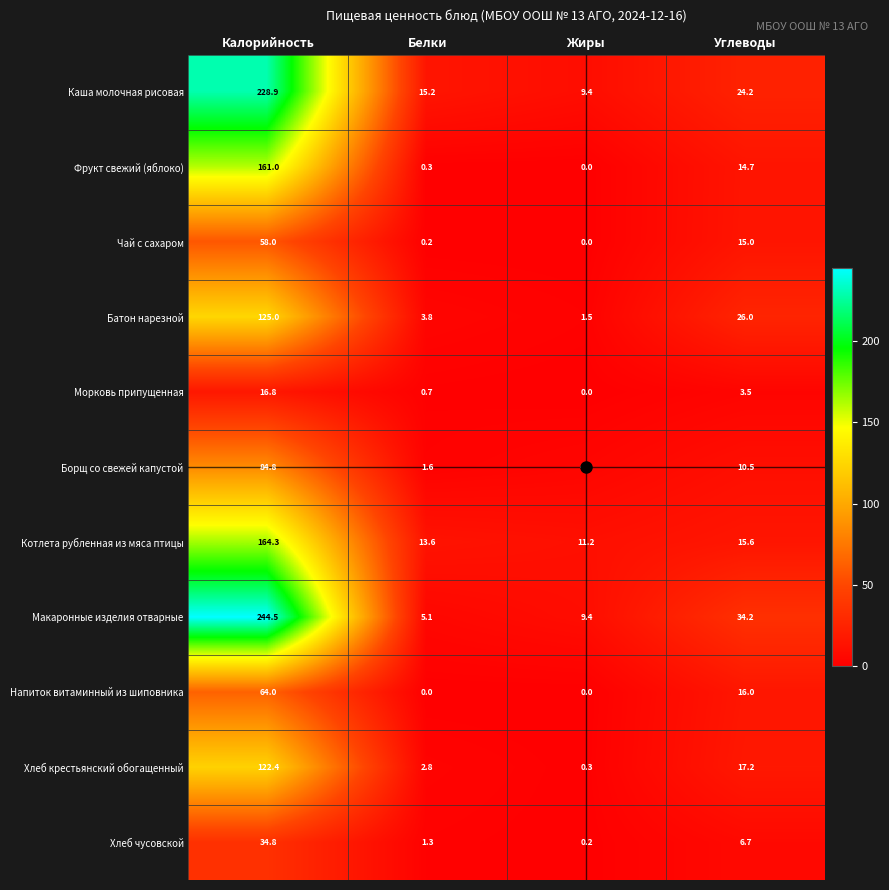

Which series has the largest total across all categories?

Макаронные изделия отварные